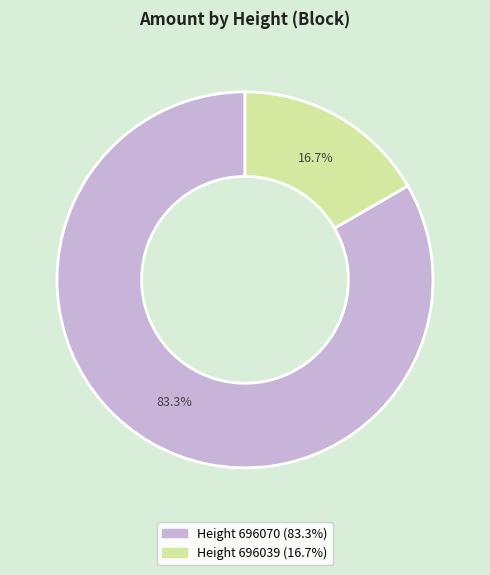

Does any single category account for the majority?

Yes